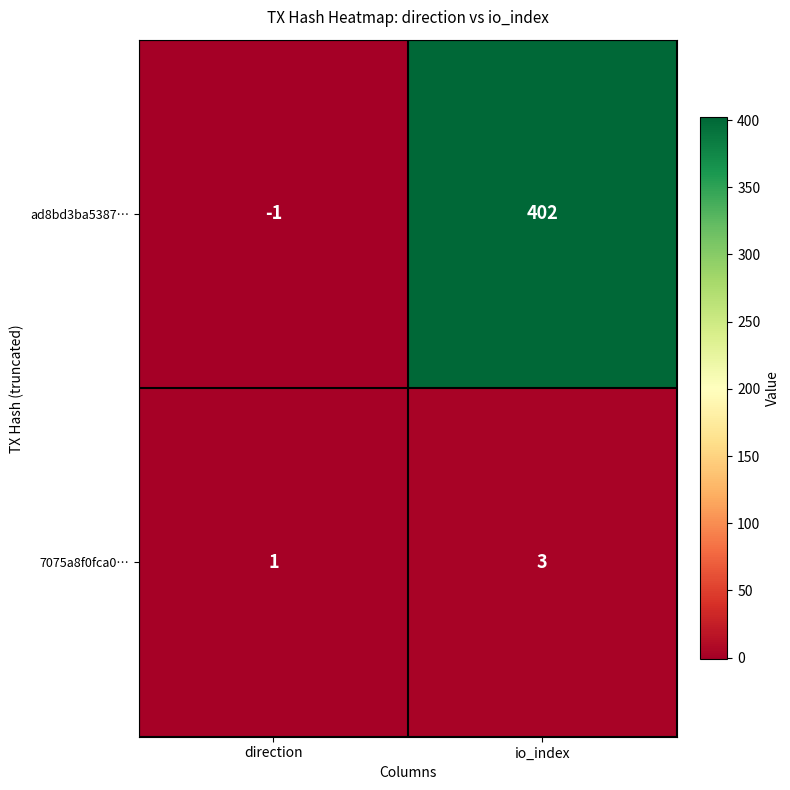

What is the difference between the ad8bd3ba5387… values at direction and io_index?

403